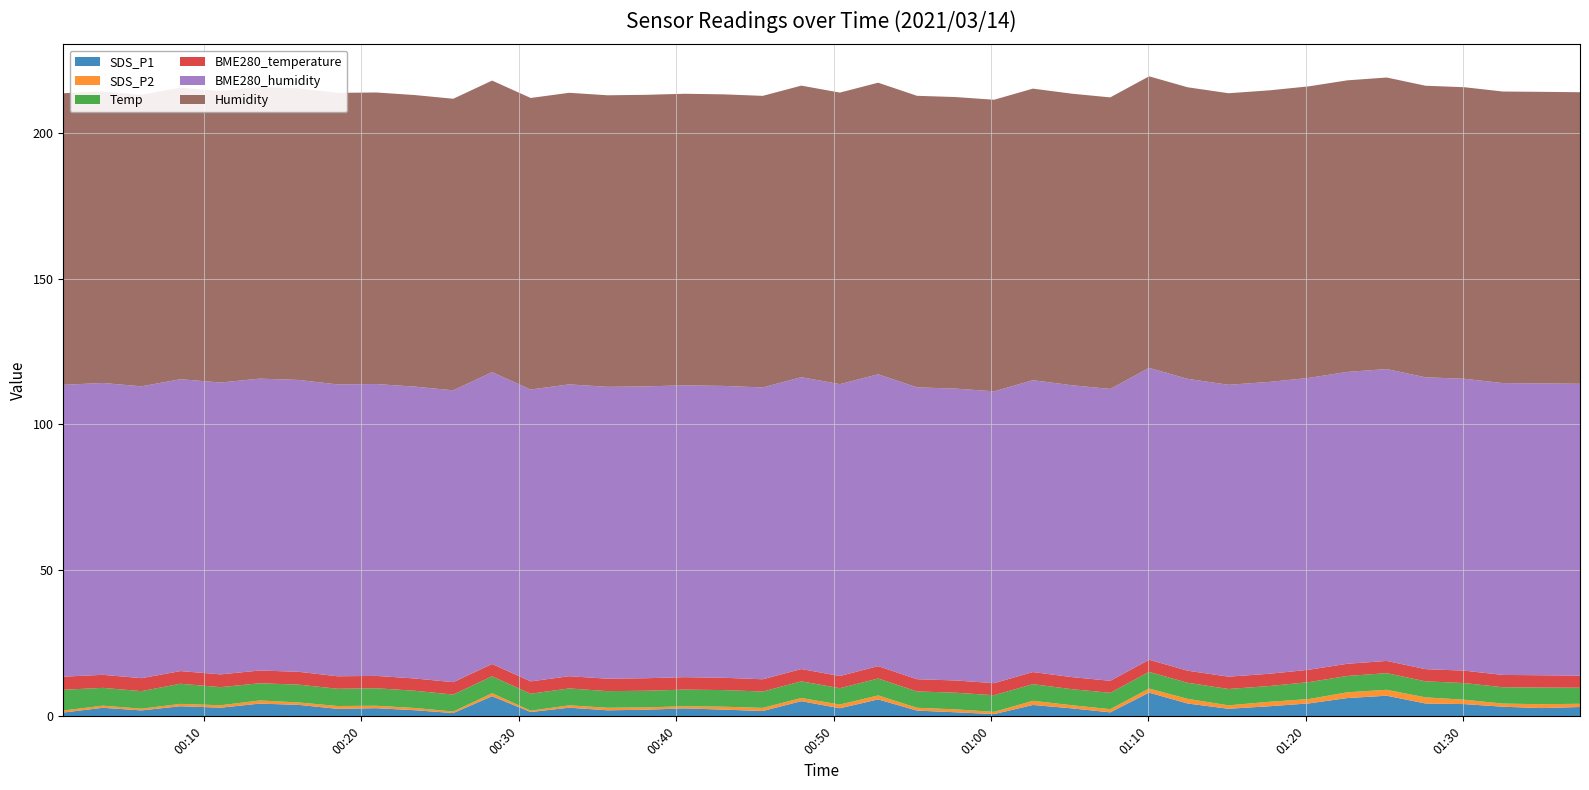

Reading left to right, extract all data points from this chart.

SDS_P1: 2021/03/14 00:01:03=1.3	2021/03/14 00:03:34=2.9	2021/03/14 00:06:01=2.0	2021/03/14 00:08:30=3.5	2021/03/14 00:11:03=3.0	2021/03/14 00:13:32=4.4	2021/03/14 00:16:01=3.9	2021/03/14 00:18:29=2.6	2021/03/14 00:20:56=2.8	2021/03/14 00:23:23=2.1	2021/03/14 00:25:50=1.1	2021/03/14 00:28:18=6.9	2021/03/14 00:30:45=1.5	2021/03/14 00:33:12=3.0	2021/03/14 00:35:38=2.1	2021/03/14 00:38:05=2.3	2021/03/14 00:40:32=2.7	2021/03/14 00:43:01=2.3	2021/03/14 00:45:30=1.8	2021/03/14 00:47:57=5.2	2021/03/14 00:50:24=2.8	2021/03/14 00:52:50=5.8	2021/03/14 00:55:18=2.0	2021/03/14 00:57:44=1.4	2021/03/14 01:00:12=0.8	2021/03/14 01:02:40=3.9	2021/03/14 01:05:09=2.7	2021/03/14 01:07:35=1.4	2021/03/14 01:10:03=8.1	2021/03/14 01:12:30=4.4	2021/03/14 01:15:06=2.6	2021/03/14 01:17:43=3.5	2021/03/14 01:20:12=4.4	2021/03/14 01:22:39=6.3	2021/03/14 01:25:09=7.1	2021/03/14 01:27:37=4.4	2021/03/14 01:30:05=4.2	2021/03/14 01:32:32=3.3	2021/03/14 01:34:59=2.8	2021/03/14 01:37:26=3.2
SDS_P2: 2021/03/14 00:01:03=0.7	2021/03/14 00:03:34=0.7	2021/03/14 00:06:01=0.6	2021/03/14 00:08:30=0.8	2021/03/14 00:11:03=0.8	2021/03/14 00:13:32=1.1	2021/03/14 00:16:01=0.8	2021/03/14 00:18:29=1.0	2021/03/14 00:20:56=0.8	2021/03/14 00:23:23=0.8	2021/03/14 00:25:50=0.5	2021/03/14 00:28:18=1.0	2021/03/14 00:30:45=0.5	2021/03/14 00:33:12=0.8	2021/03/14 00:35:38=0.9	2021/03/14 00:38:05=0.8	2021/03/14 00:40:32=0.7	2021/03/14 00:43:01=1.0	2021/03/14 00:45:30=1.1	2021/03/14 00:47:57=1.1	2021/03/14 00:50:24=1.3	2021/03/14 00:52:50=1.4	2021/03/14 00:55:18=1.0	2021/03/14 00:57:44=1.0	2021/03/14 01:00:12=0.8	2021/03/14 01:02:40=1.4	2021/03/14 01:05:09=1.1	2021/03/14 01:07:35=1.1	2021/03/14 01:10:03=1.4	2021/03/14 01:12:30=1.6	2021/03/14 01:15:06=1.2	2021/03/14 01:17:43=1.5	2021/03/14 01:20:12=1.5	2021/03/14 01:22:39=2.0	2021/03/14 01:25:09=2.0	2021/03/14 01:27:37=2.1	2021/03/14 01:30:05=1.5	2021/03/14 01:32:32=1.1	2021/03/14 01:34:59=1.3	2021/03/14 01:37:26=1.1
Temp: 2021/03/14 00:01:03=7.1	2021/03/14 00:03:34=6.1	2021/03/14 00:06:01=6.0	2021/03/14 00:08:30=6.9	2021/03/14 00:11:03=6.2	2021/03/14 00:13:32=5.9	2021/03/14 00:16:01=6.1	2021/03/14 00:18:29=5.9	2021/03/14 00:20:56=6.0	2021/03/14 00:23:23=5.9	2021/03/14 00:25:50=5.8	2021/03/14 00:28:18=5.8	2021/03/14 00:30:45=5.8	2021/03/14 00:33:12=5.8	2021/03/14 00:35:38=5.7	2021/03/14 00:38:05=5.7	2021/03/14 00:40:32=5.7	2021/03/14 00:43:01=5.7	2021/03/14 00:45:30=5.6	2021/03/14 00:47:57=5.7	2021/03/14 00:50:24=5.6	2021/03/14 00:52:50=5.8	2021/03/14 00:55:18=5.6	2021/03/14 00:57:44=5.7	2021/03/14 01:00:12=5.7	2021/03/14 01:02:40=5.7	2021/03/14 01:05:09=5.5	2021/03/14 01:07:35=5.6	2021/03/14 01:10:03=5.7	2021/03/14 01:12:30=5.5	2021/03/14 01:15:06=5.6	2021/03/14 01:17:43=5.4	2021/03/14 01:20:12=5.8	2021/03/14 01:22:39=5.6	2021/03/14 01:25:09=5.7	2021/03/14 01:27:37=5.5	2021/03/14 01:30:05=5.7	2021/03/14 01:32:32=5.6	2021/03/14 01:34:59=5.7	2021/03/14 01:37:26=5.5
BME280_temperature: 2021/03/14 00:01:03=4.5	2021/03/14 00:03:34=4.5	2021/03/14 00:06:01=4.5	2021/03/14 00:08:30=4.3	2021/03/14 00:11:03=4.4	2021/03/14 00:13:32=4.4	2021/03/14 00:16:01=4.4	2021/03/14 00:18:29=4.3	2021/03/14 00:20:56=4.2	2021/03/14 00:23:23=4.2	2021/03/14 00:25:50=4.2	2021/03/14 00:28:18=4.2	2021/03/14 00:30:45=4.2	2021/03/14 00:33:12=4.2	2021/03/14 00:35:38=4.3	2021/03/14 00:38:05=4.3	2021/03/14 00:40:32=4.3	2021/03/14 00:43:01=4.2	2021/03/14 00:45:30=4.2	2021/03/14 00:47:57=4.2	2021/03/14 00:50:24=4.2	2021/03/14 00:52:50=4.2	2021/03/14 00:55:18=4.2	2021/03/14 00:57:44=4.2	2021/03/14 01:00:12=4.1	2021/03/14 01:02:40=4.2	2021/03/14 01:05:09=4.1	2021/03/14 01:07:35=4.1	2021/03/14 01:10:03=4.2	2021/03/14 01:12:30=4.1	2021/03/14 01:15:06=4.2	2021/03/14 01:17:43=4.2	2021/03/14 01:20:12=4.2	2021/03/14 01:22:39=4.2	2021/03/14 01:25:09=4.2	2021/03/14 01:27:37=4.2	2021/03/14 01:30:05=4.3	2021/03/14 01:32:32=4.2	2021/03/14 01:34:59=4.2	2021/03/14 01:37:26=4.2
BME280_humidity: 2021/03/14 00:01:03=100.0	2021/03/14 00:03:34=100.0	2021/03/14 00:06:01=100.0	2021/03/14 00:08:30=100.0	2021/03/14 00:11:03=100.0	2021/03/14 00:13:32=100.0	2021/03/14 00:16:01=100.0	2021/03/14 00:18:29=100.0	2021/03/14 00:20:56=100.0	2021/03/14 00:23:23=100.0	2021/03/14 00:25:50=100.0	2021/03/14 00:28:18=100.0	2021/03/14 00:30:45=100.0	2021/03/14 00:33:12=100.0	2021/03/14 00:35:38=100.0	2021/03/14 00:38:05=100.0	2021/03/14 00:40:32=100.0	2021/03/14 00:43:01=100.0	2021/03/14 00:45:30=100.0	2021/03/14 00:47:57=100.0	2021/03/14 00:50:24=100.0	2021/03/14 00:52:50=100.0	2021/03/14 00:55:18=100.0	2021/03/14 00:57:44=100.0	2021/03/14 01:00:12=100.0	2021/03/14 01:02:40=100.0	2021/03/14 01:05:09=100.0	2021/03/14 01:07:35=100.0	2021/03/14 01:10:03=100.0	2021/03/14 01:12:30=100.0	2021/03/14 01:15:06=100.0	2021/03/14 01:17:43=100.0	2021/03/14 01:20:12=100.0	2021/03/14 01:22:39=100.0	2021/03/14 01:25:09=100.0	2021/03/14 01:27:37=100.0	2021/03/14 01:30:05=100.0	2021/03/14 01:32:32=100.0	2021/03/14 01:34:59=100.0	2021/03/14 01:37:26=100.0
Humidity: 2021/03/14 00:01:03=99.9	2021/03/14 00:03:34=99.9	2021/03/14 00:06:01=99.9	2021/03/14 00:08:30=99.9	2021/03/14 00:11:03=99.9	2021/03/14 00:13:32=99.9	2021/03/14 00:16:01=99.9	2021/03/14 00:18:29=99.9	2021/03/14 00:20:56=99.9	2021/03/14 00:23:23=99.9	2021/03/14 00:25:50=99.9	2021/03/14 00:28:18=99.9	2021/03/14 00:30:45=99.9	2021/03/14 00:33:12=99.9	2021/03/14 00:35:38=99.9	2021/03/14 00:38:05=99.9	2021/03/14 00:40:32=99.9	2021/03/14 00:43:01=99.9	2021/03/14 00:45:30=99.9	2021/03/14 00:47:57=99.9	2021/03/14 00:50:24=99.9	2021/03/14 00:52:50=99.9	2021/03/14 00:55:18=99.9	2021/03/14 00:57:44=99.9	2021/03/14 01:00:12=99.9	2021/03/14 01:02:40=99.9	2021/03/14 01:05:09=99.9	2021/03/14 01:07:35=99.9	2021/03/14 01:10:03=99.9	2021/03/14 01:12:30=99.9	2021/03/14 01:15:06=99.9	2021/03/14 01:17:43=99.9	2021/03/14 01:20:12=99.9	2021/03/14 01:22:39=99.9	2021/03/14 01:25:09=99.9	2021/03/14 01:27:37=99.9	2021/03/14 01:30:05=99.9	2021/03/14 01:32:32=99.9	2021/03/14 01:34:59=99.9	2021/03/14 01:37:26=99.9